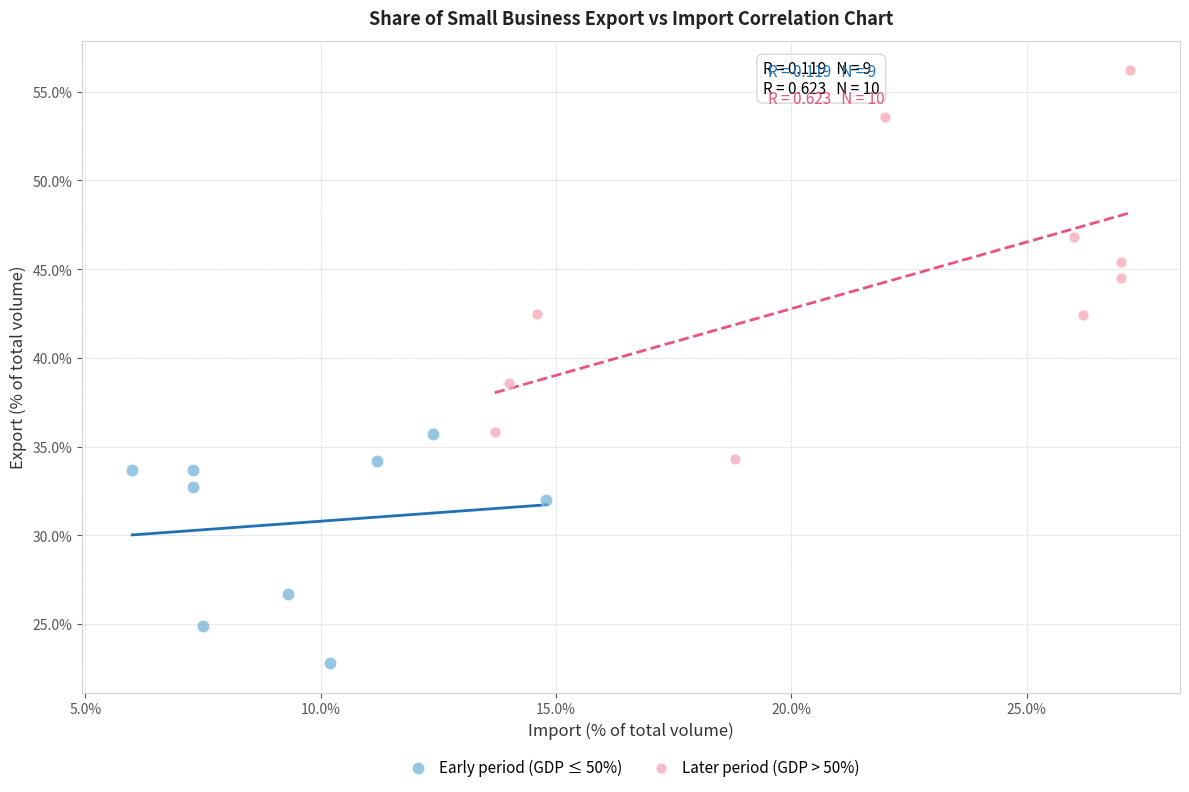

Which series has the largest Y range (max minus min)?

Later period (GDP > 50%)